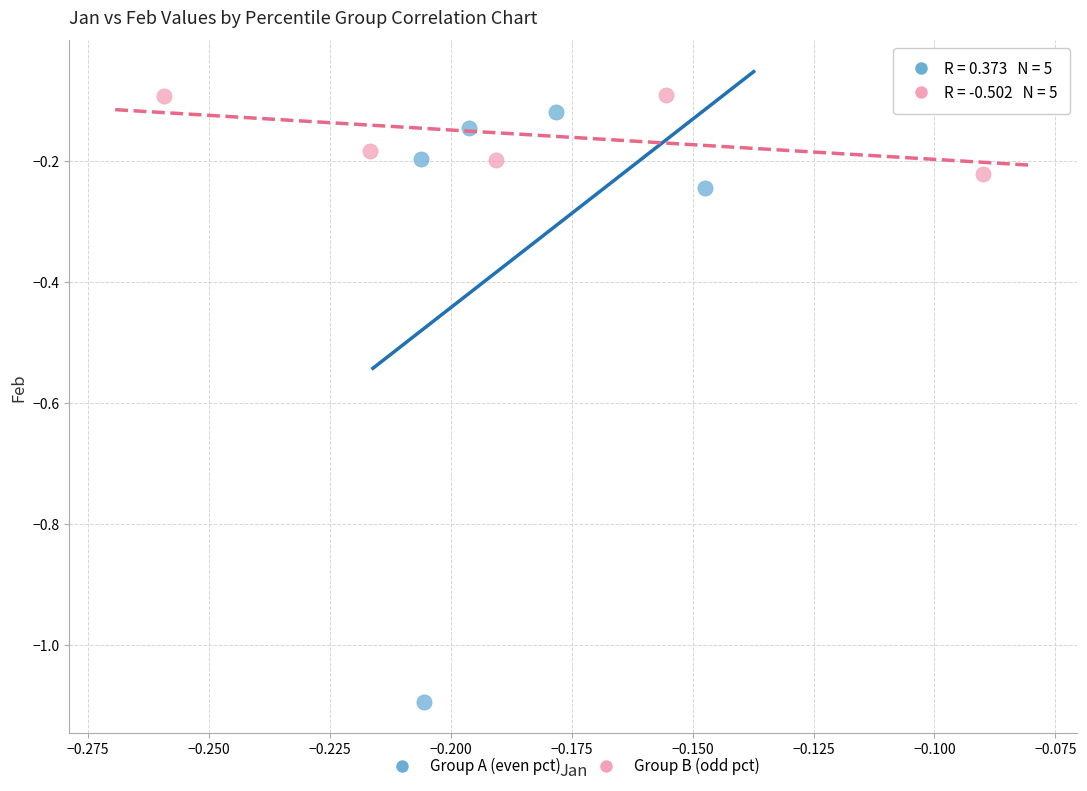

What are all the series names shown in the legend?

Group A (even pct), Group B (odd pct)